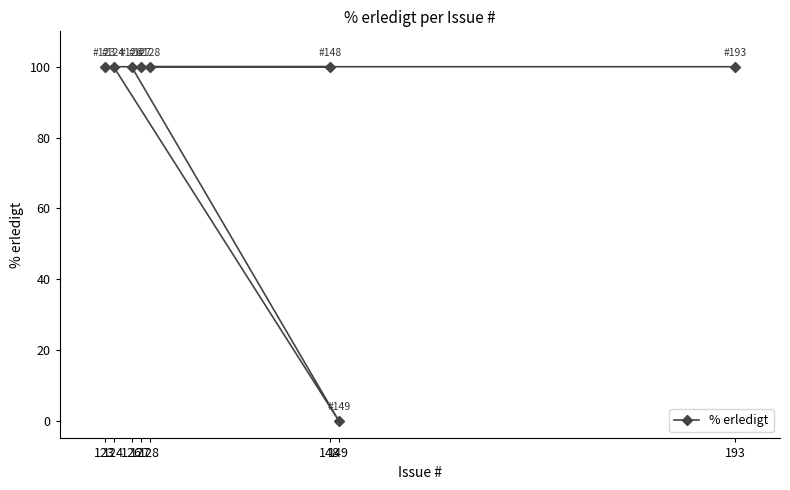

What is the difference between the maximum and minimum values?

100